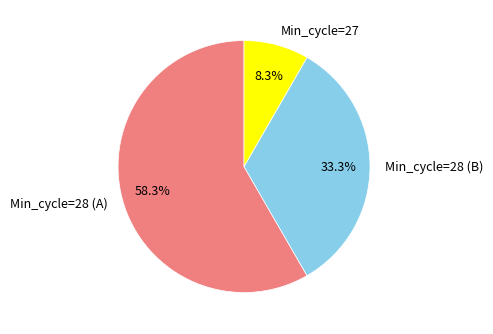

Approximately how many times larger is the value at Min_cycle=28 (A) compared to Min_cycle=28 (B)?

1.8